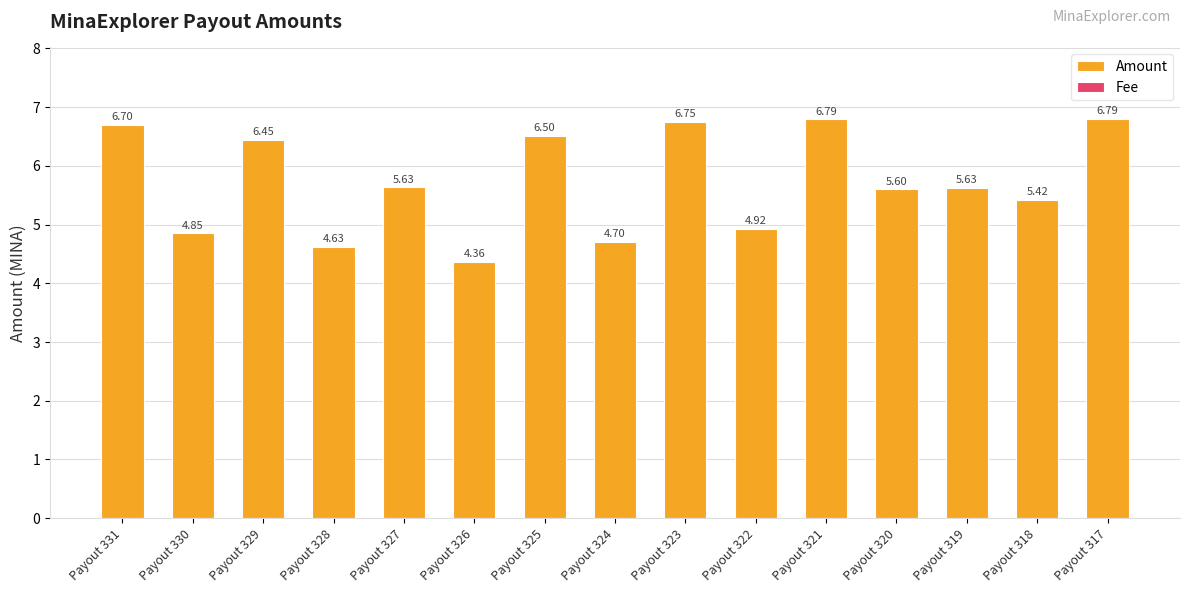

At how many categories does at least one series exceed 4?

15